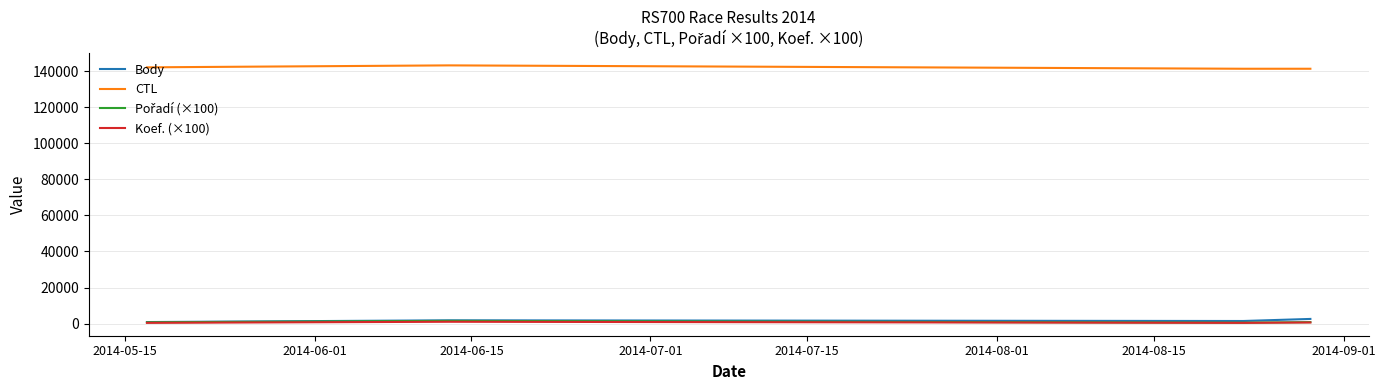

What is the greatest value displayed?

143205